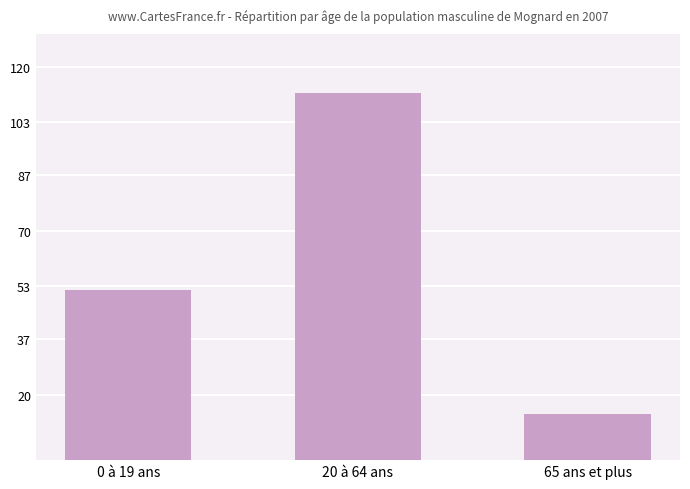

Rank the categories by value from highest to lowest.

20 à 64 ans, 0 à 19 ans, 65 ans et plus